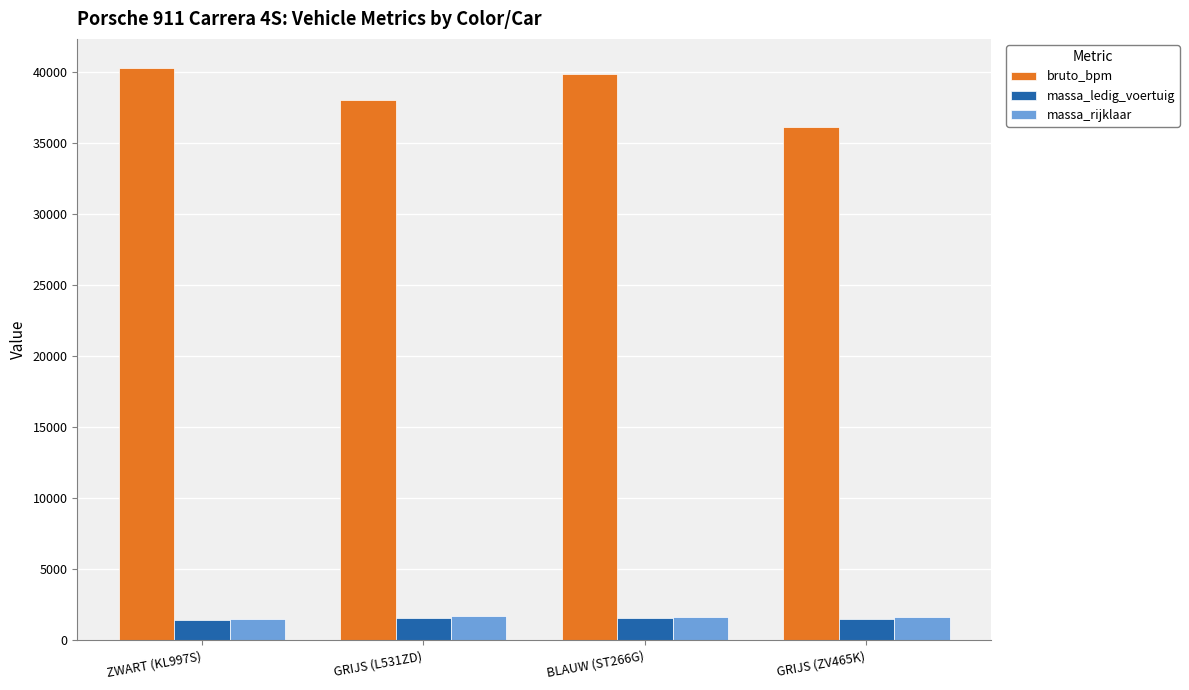

How many massa_ledig_voertuig values are between 1525 and 1585?

3